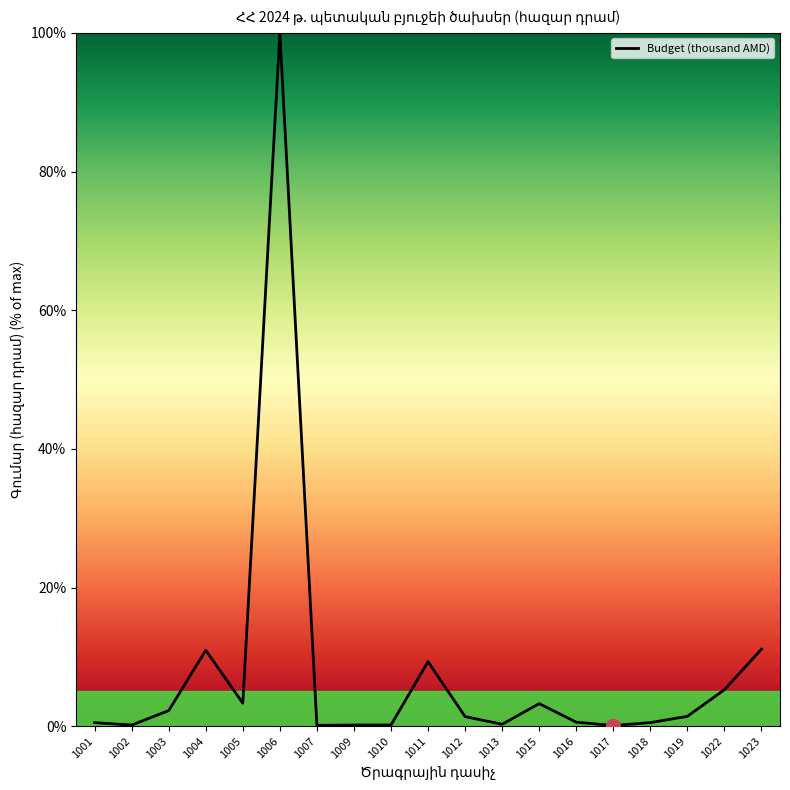

The value at 1006 is 172.5. True or false?

False